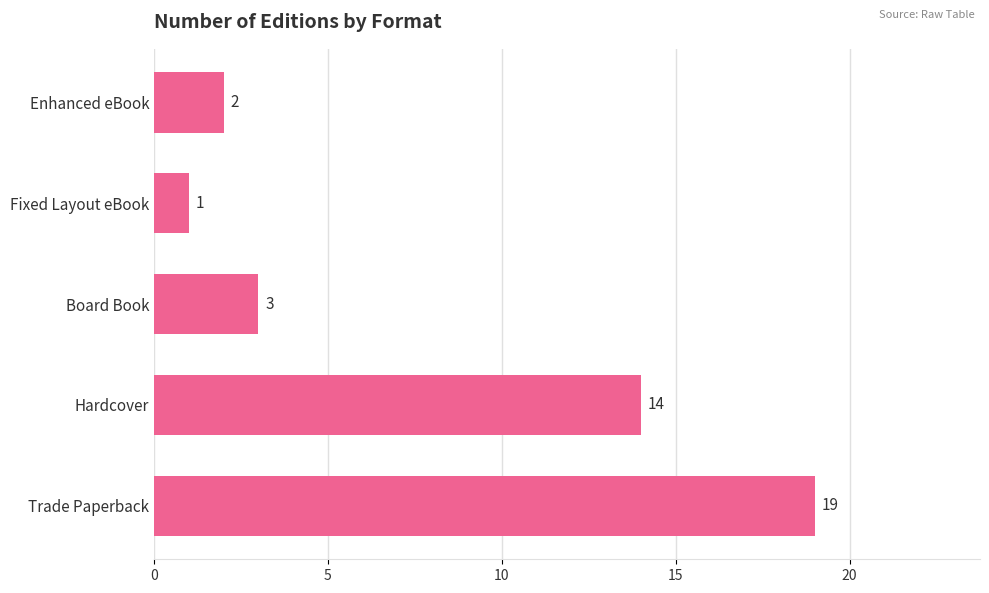

The chart shows a value of 30 at Trade Paperback. True or false?

False